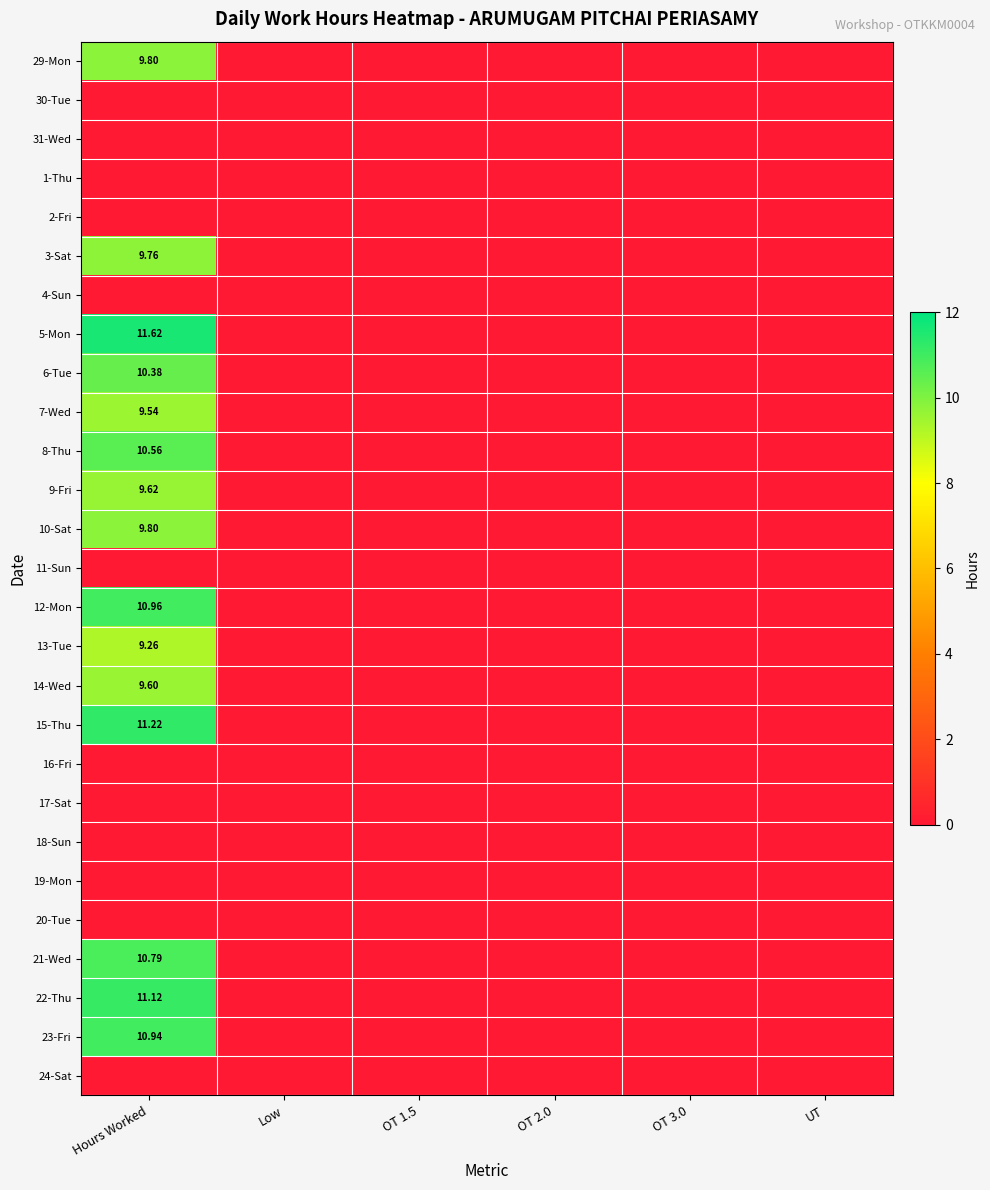

Which series has the largest range (max minus min)?

5-Mon